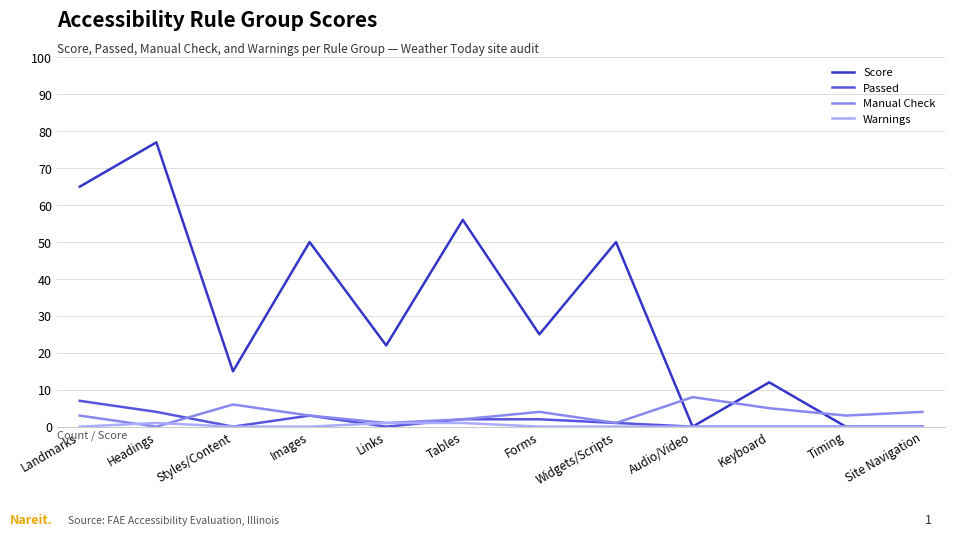

Between which two adjacent categories do Score and Manual Check first intersect?

Widgets/Scripts and Audio/Video